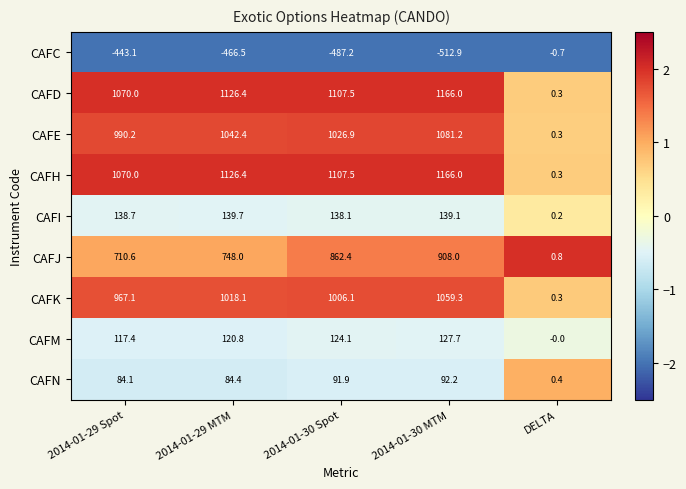

At which category is the sum across all series the highest?

2014-01-30 MTM